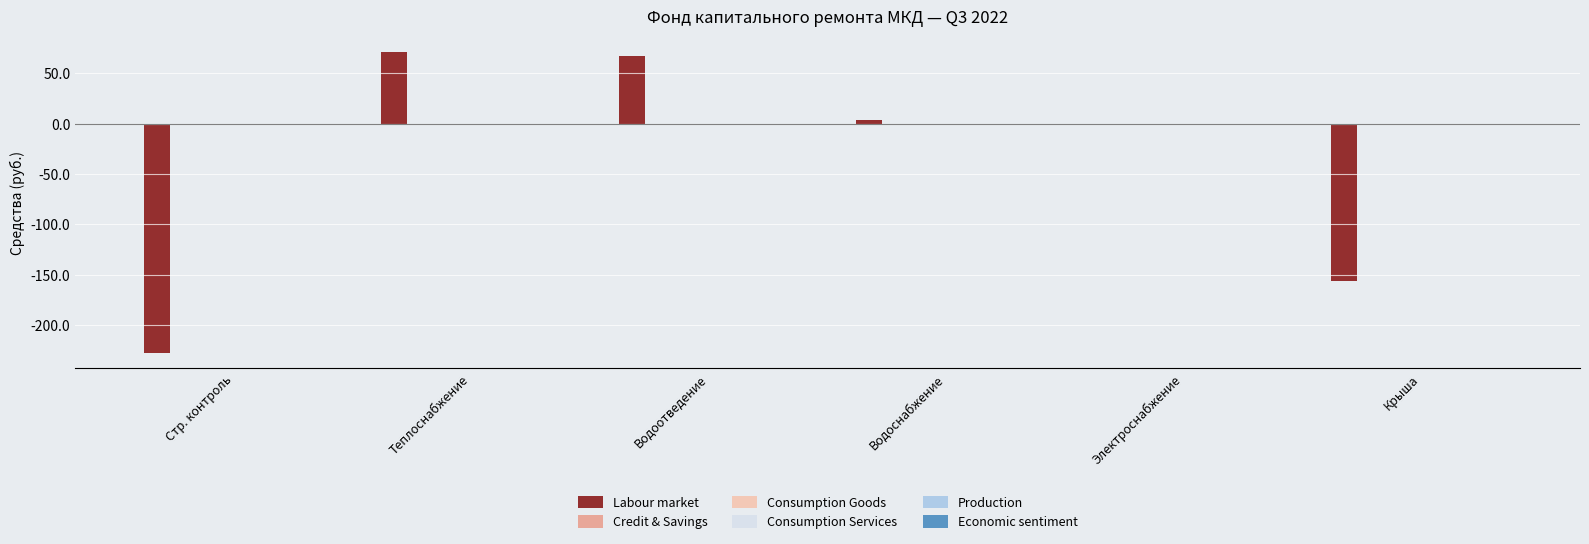

How many bars are there in each group?

6